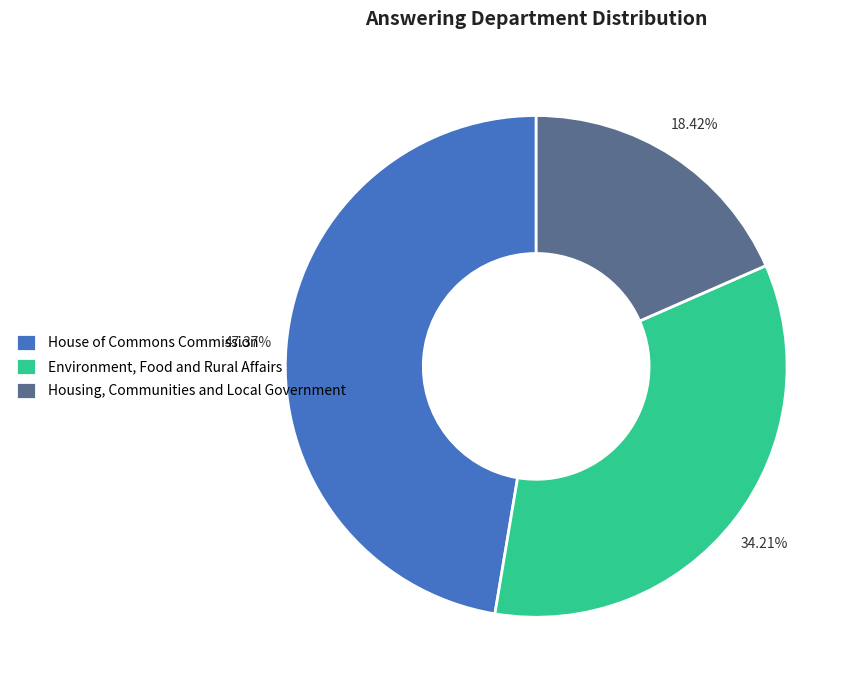

Does Housing, Communities and Local Government account for over 50% of the chart?

No